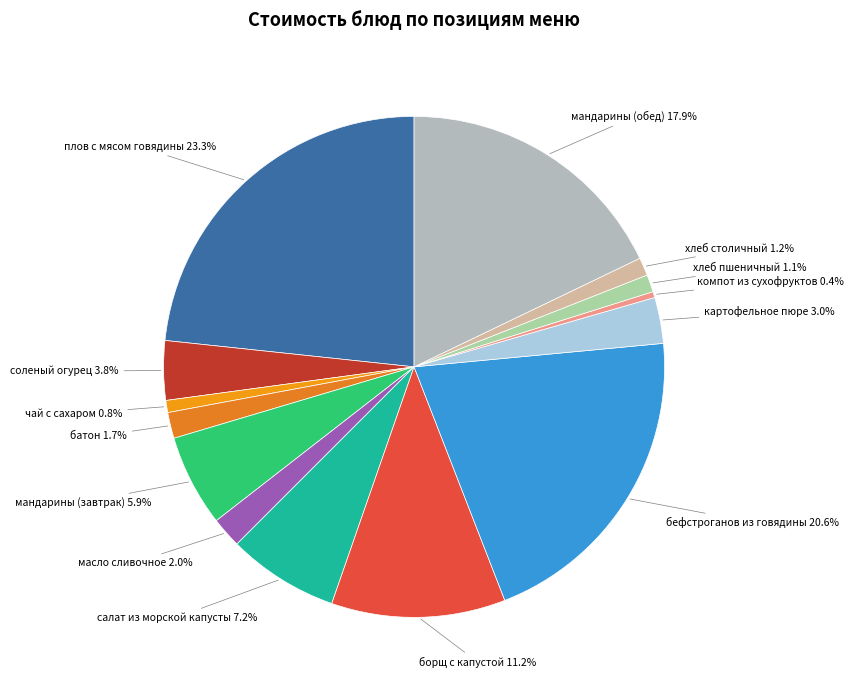

How many segments does this pie chart have?

14